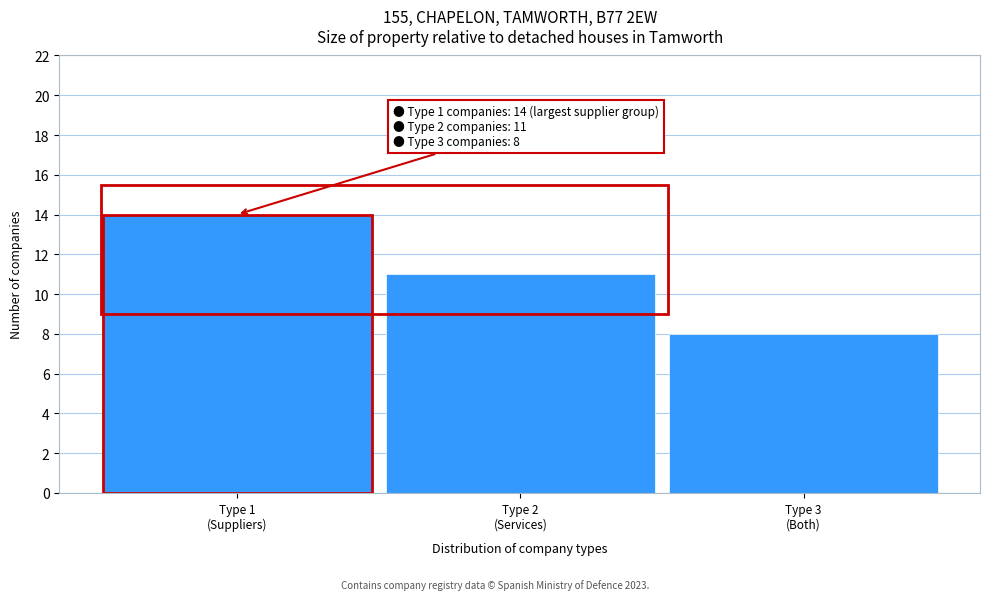

Reading left to right, transcribe all the data shown in this chart.

14	11	8